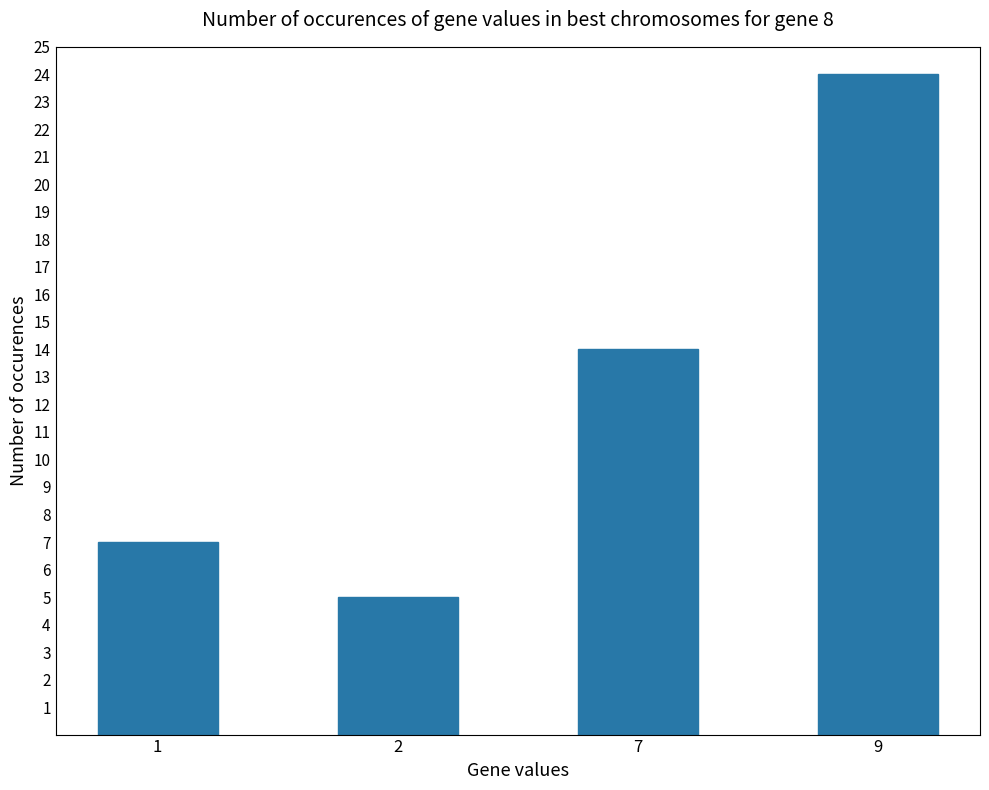

How many bars are there in total?

4